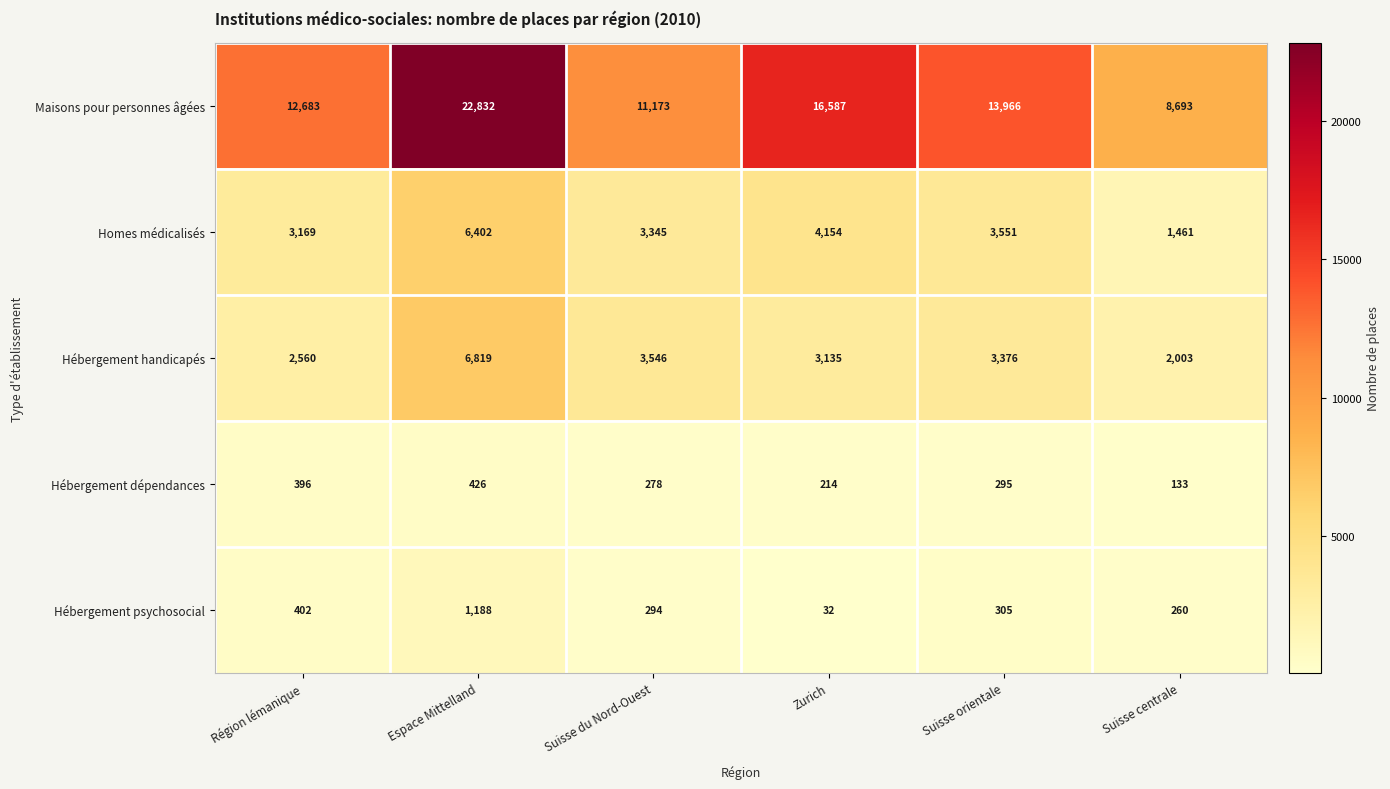

At which label is Homes médicalisés closest to 3931?

Zurich